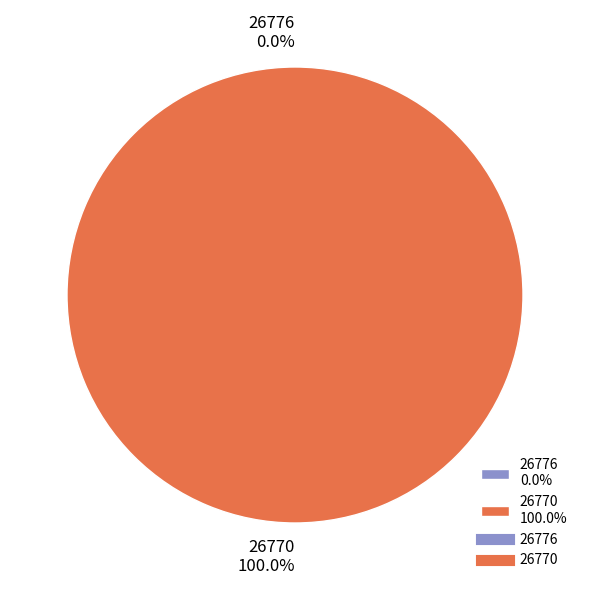

The 26770 slice represents 100% of the pie. True or false?

True